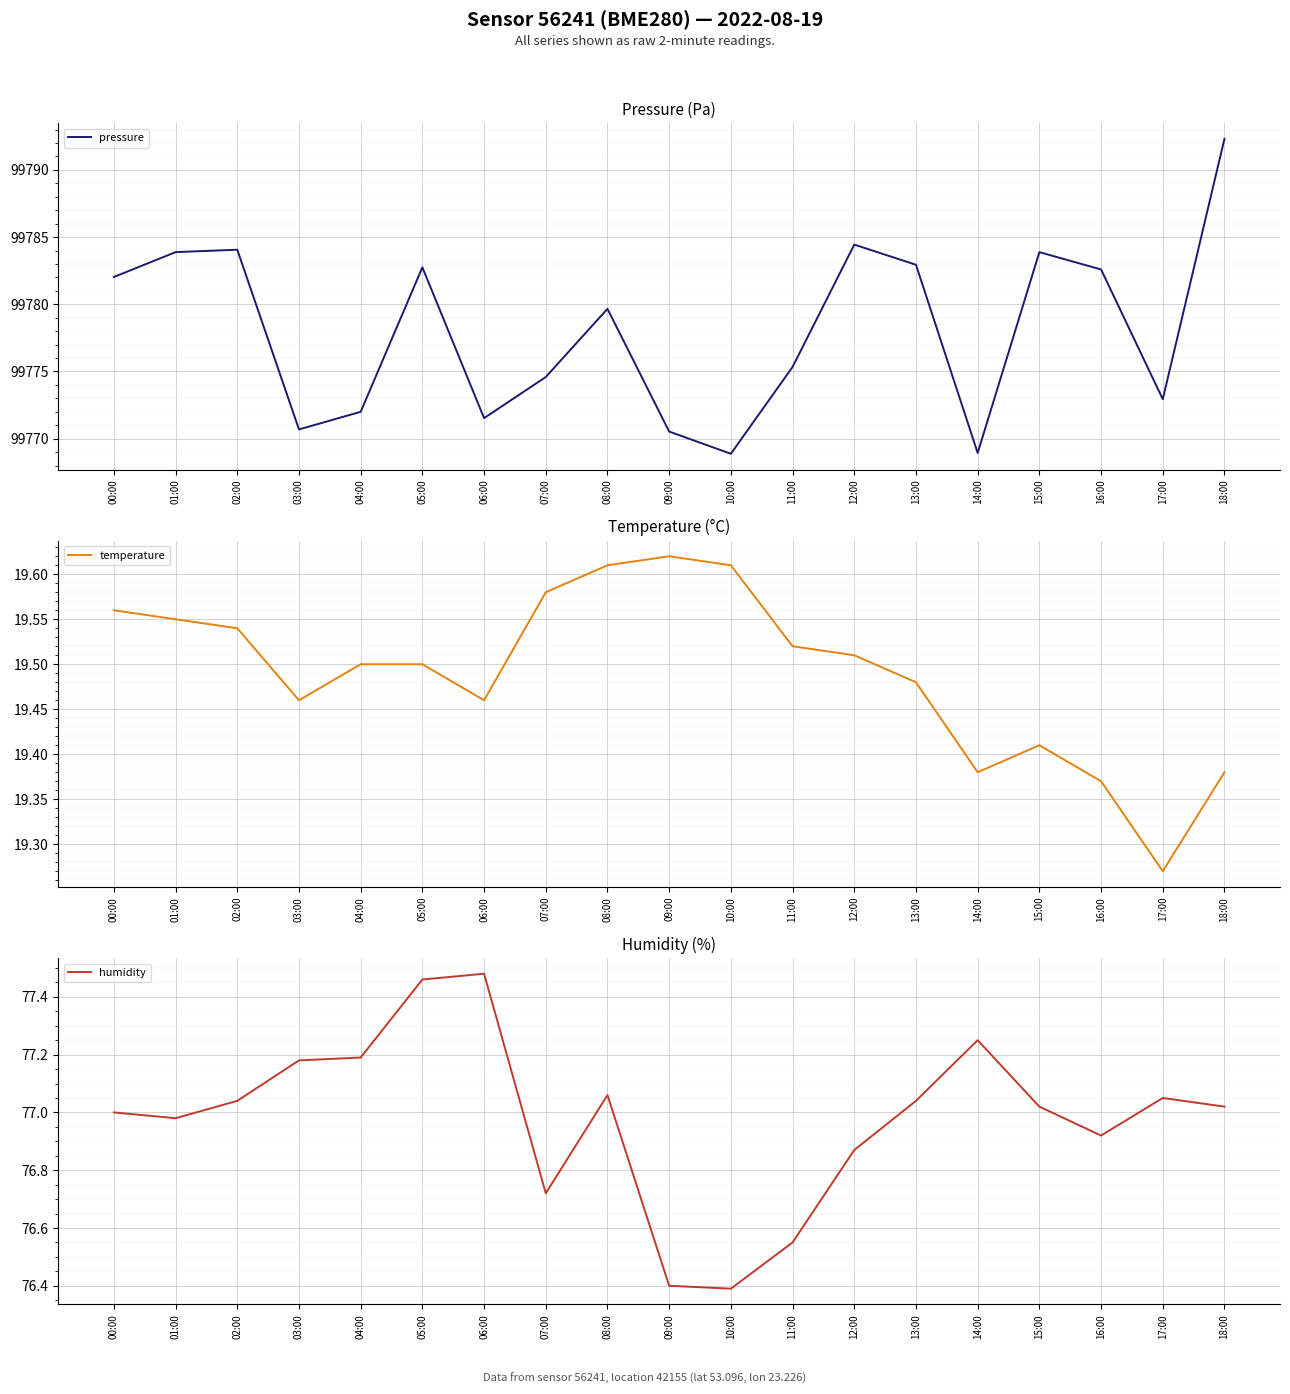

List the labels in order of pressure value, largest first.

18:00, 12:00, 02:00, 01:00, 15:00, 13:00, 05:00, 16:00, 00:00, 08:00, 11:00, 07:00, 17:00, 04:00, 06:00, 03:00, 09:00, 14:00, 10:00